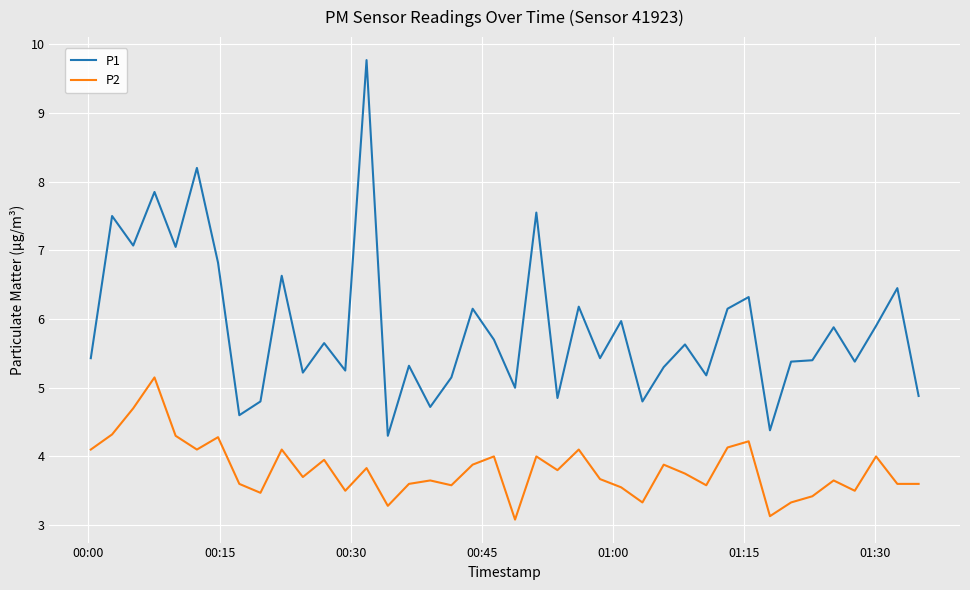

What is the minimum value for P2?

3.1